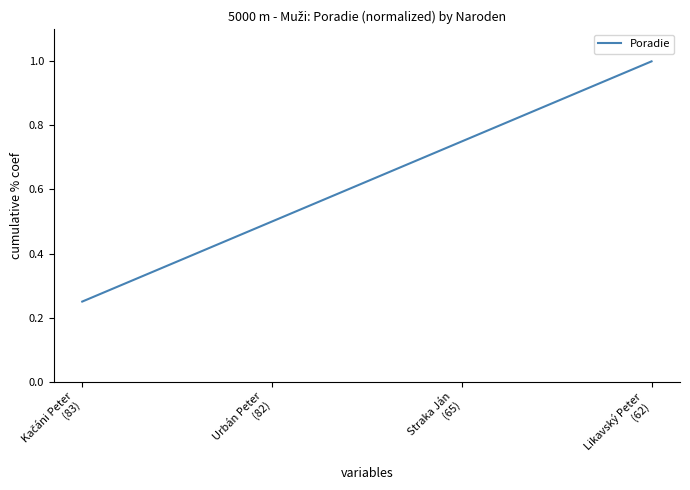

How many lines are shown in the chart?

1